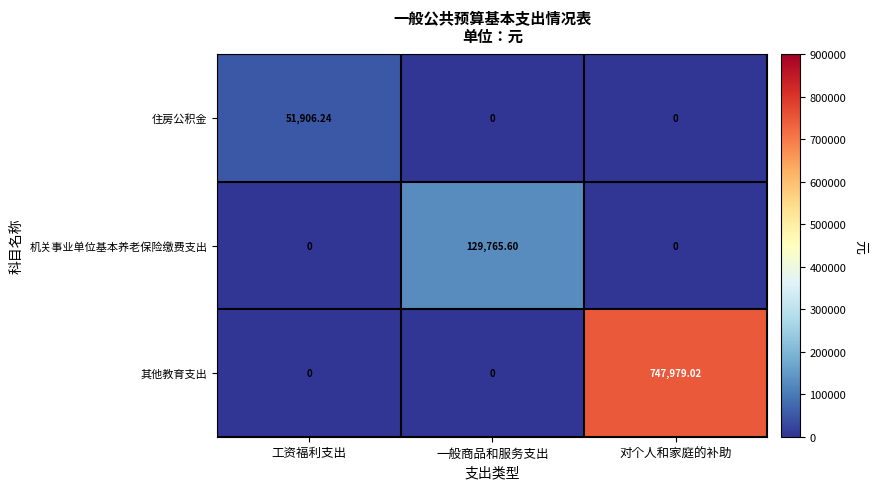

Which series changed the most between 工资福利支出 and 对个人和家庭的补助?

其他教育支出